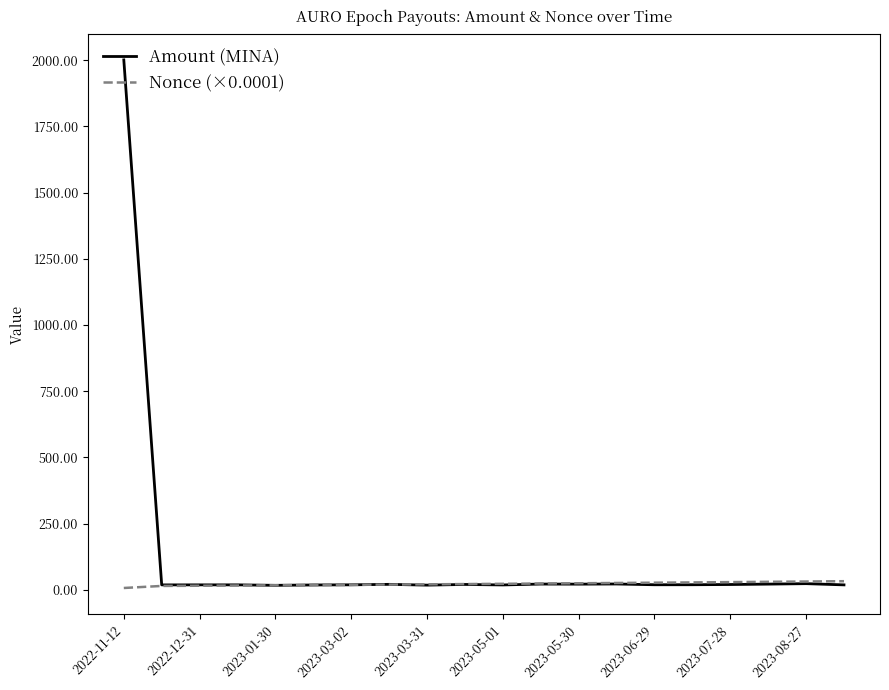

How many distinct data groups are displayed?

2